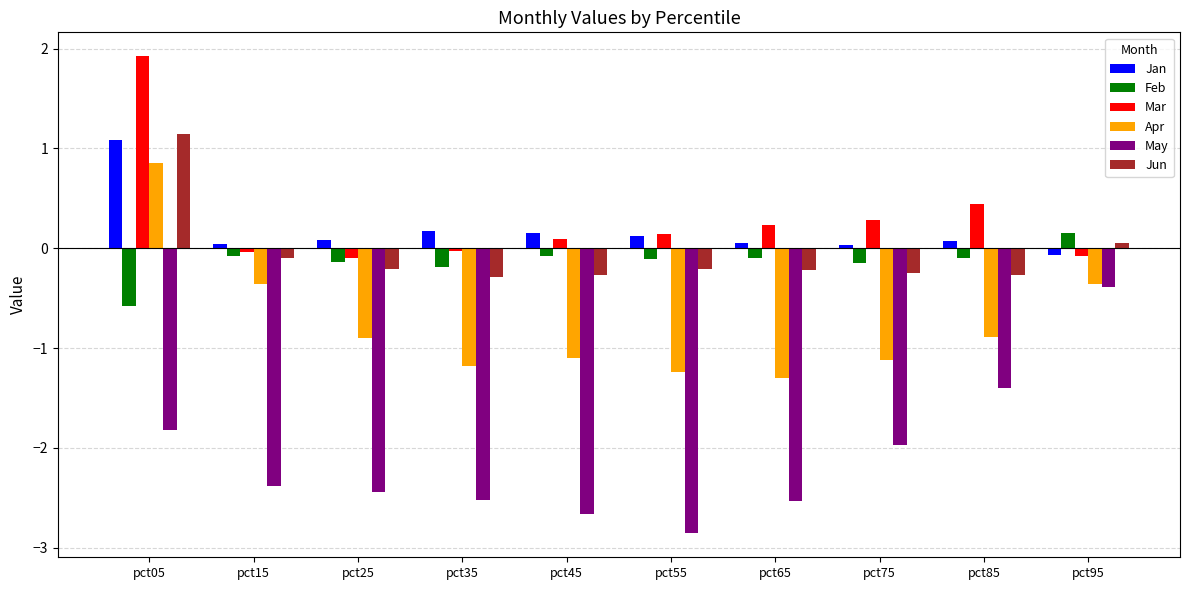

At which category is the sum across all series the highest?

pct05